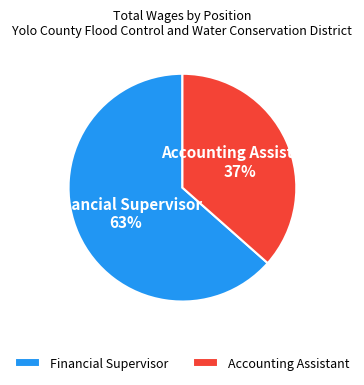

To the nearest percent, what is the average slice percentage?

50%